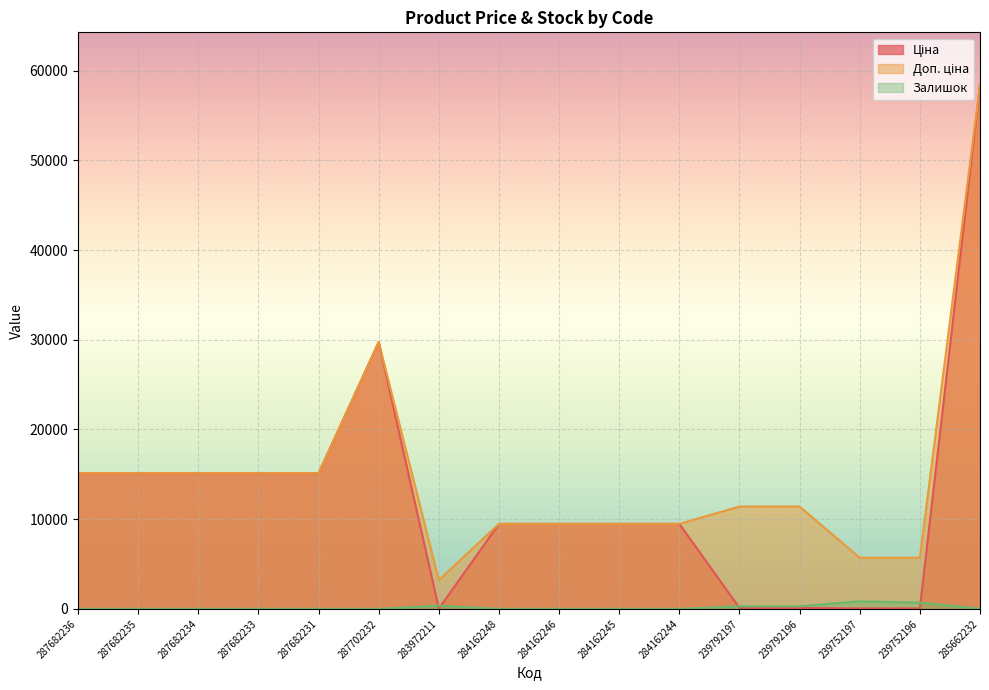

True or false: Доп. ціна and Ціна intersect in this chart.

False